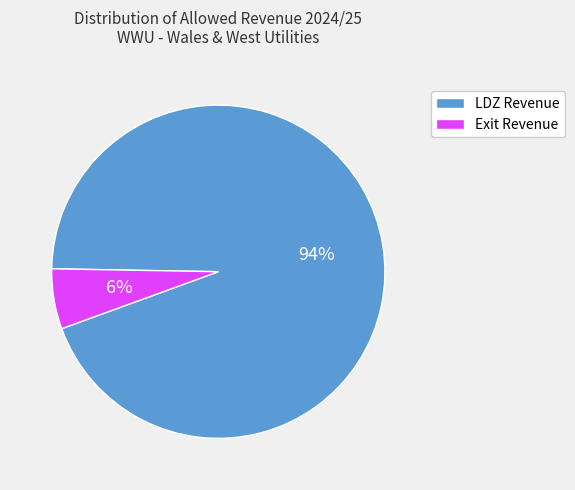

To the nearest percent, what is the difference between the largest and smallest slice percentages?

88%